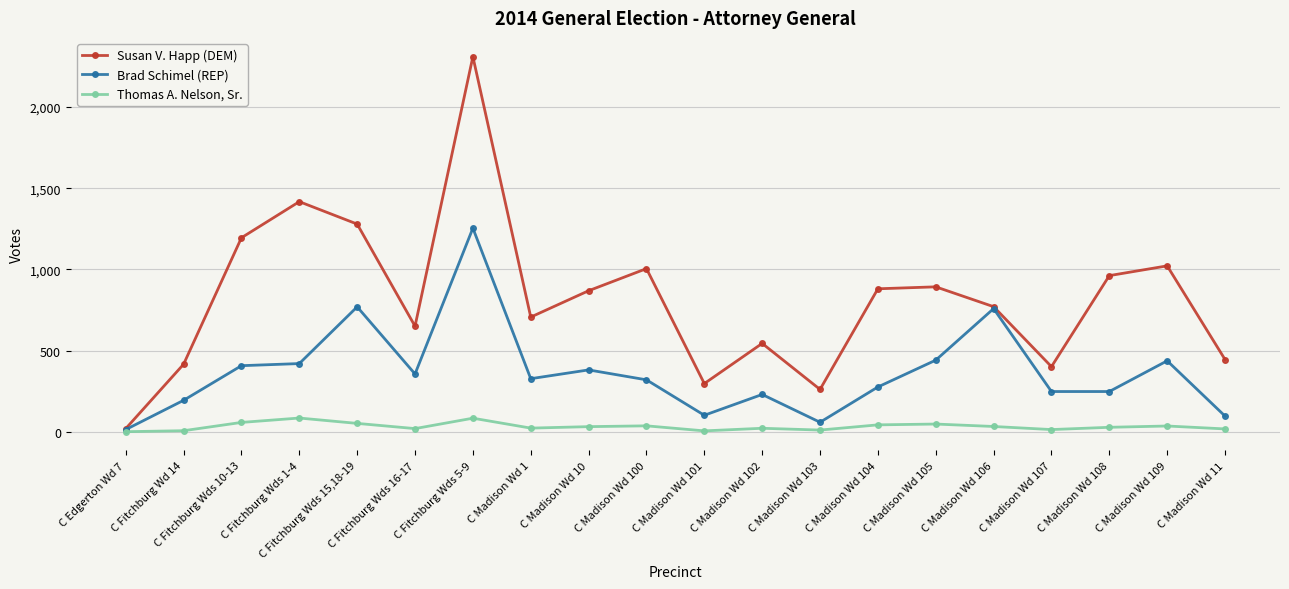

How many series are shown in this chart?

3